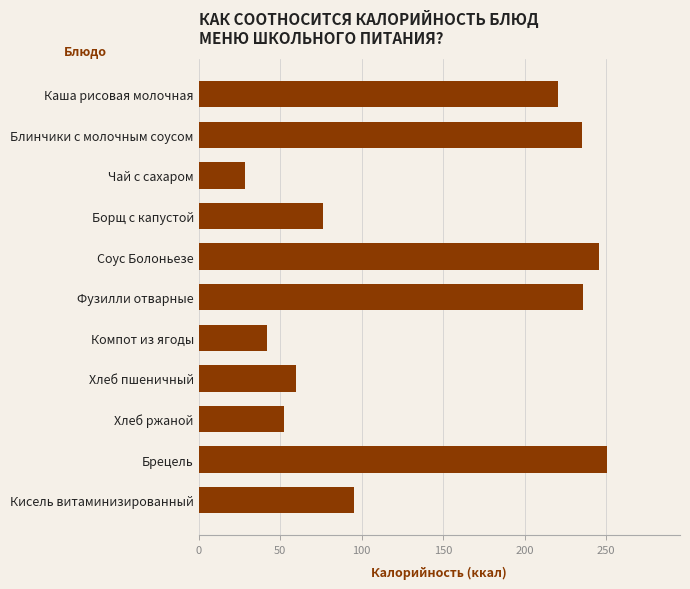

Approximately how many times larger is the value at Брецель compared to Соус Болоньезе?

1.0